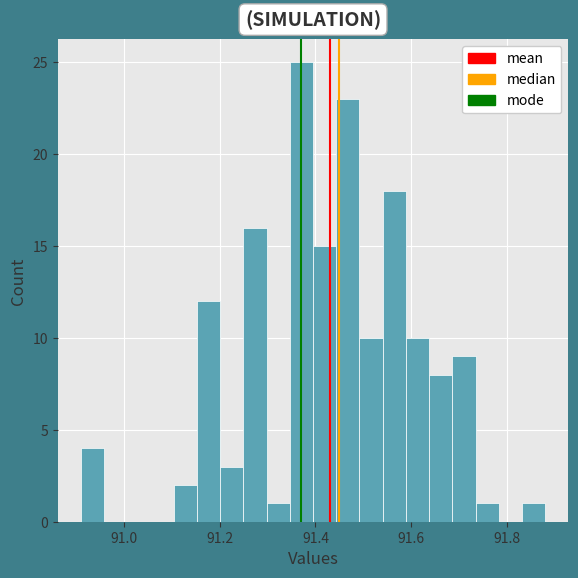

Around what value on the x-axis is the tallest bar? Give the approximate position of its centre, as read against the axis.

91.38